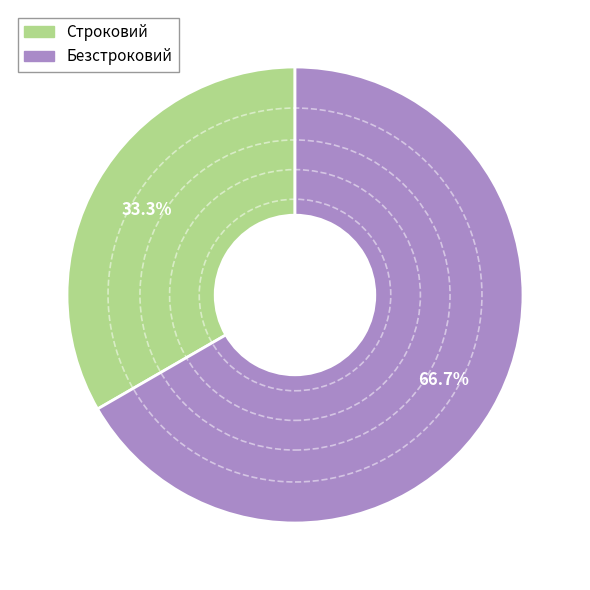

How much of the chart is everything except Безстроковий?

33.3%